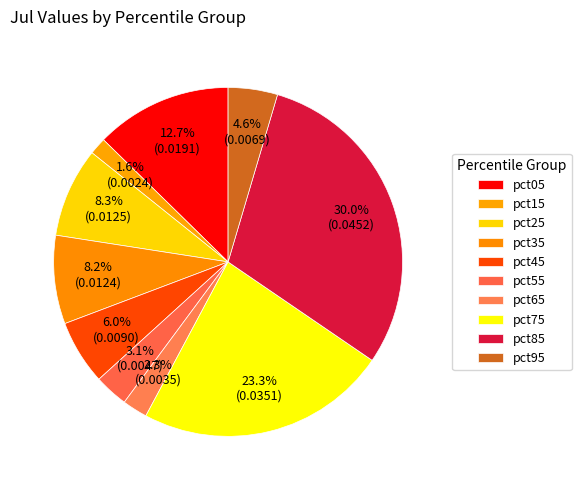

Which slice is the largest?

pct85